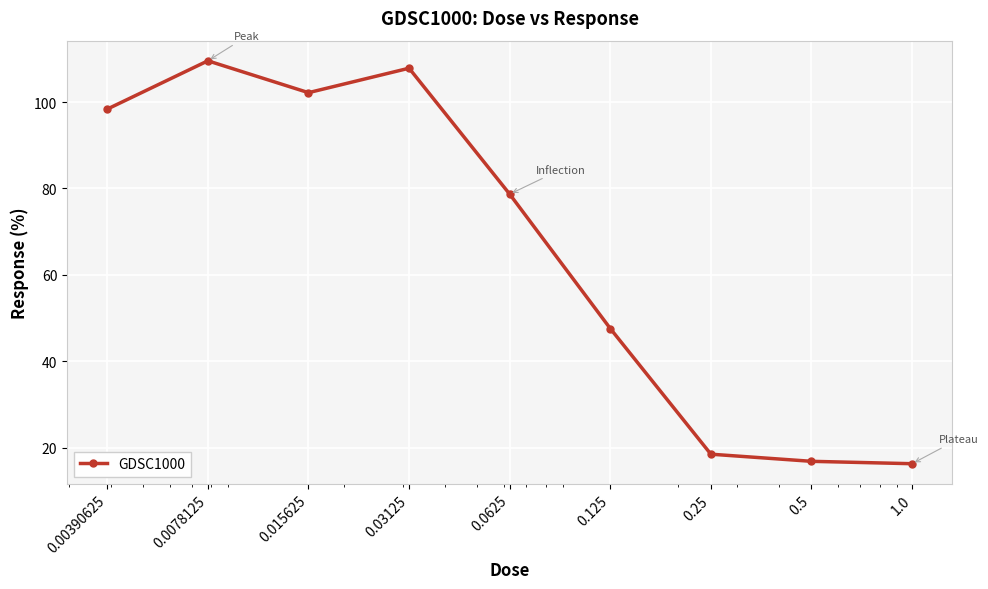

What is the greatest value displayed?

109.5